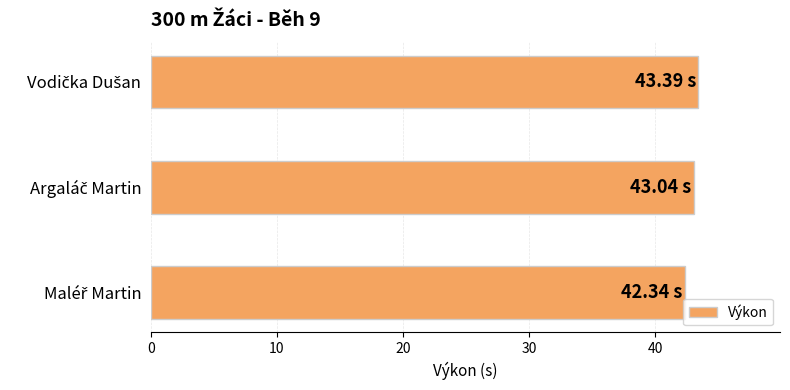

What is the average value?

42.9